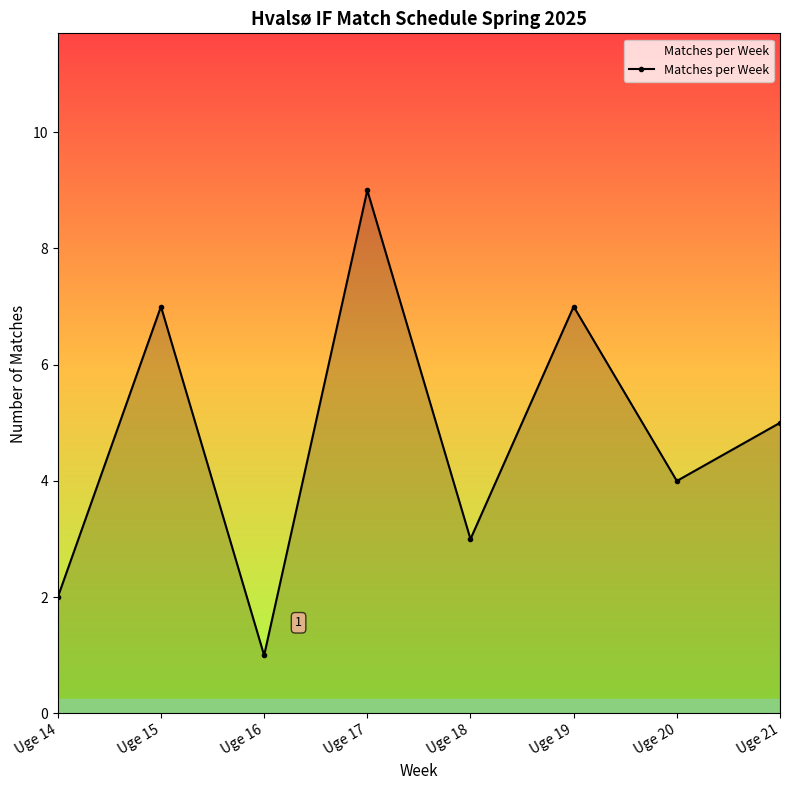

How many series are shown in this chart?

1